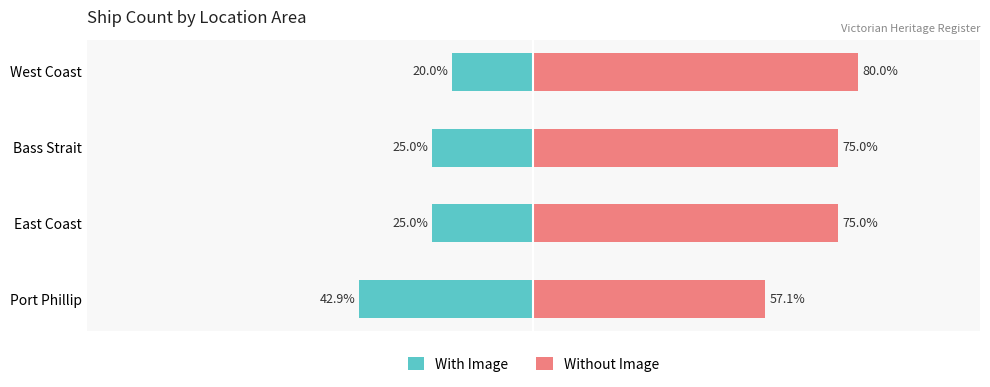

What value does the Without Image series have at Bass Strait?

75.0